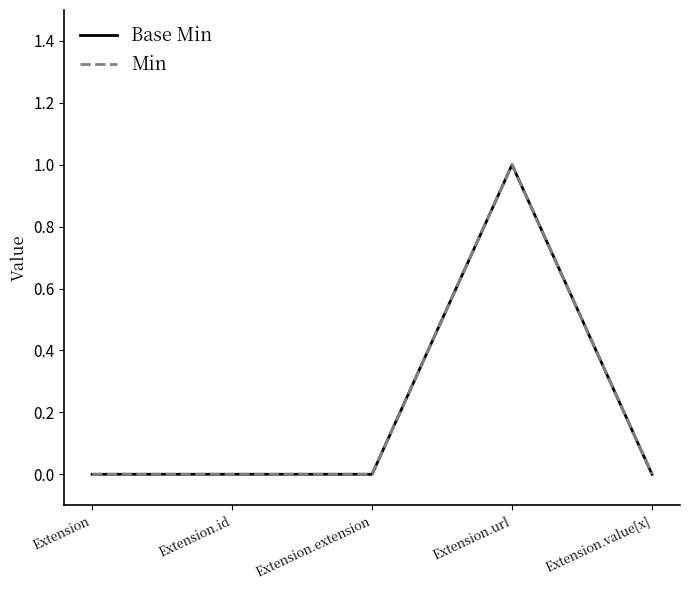

Does the chart display data point markers on the line(s)?

No